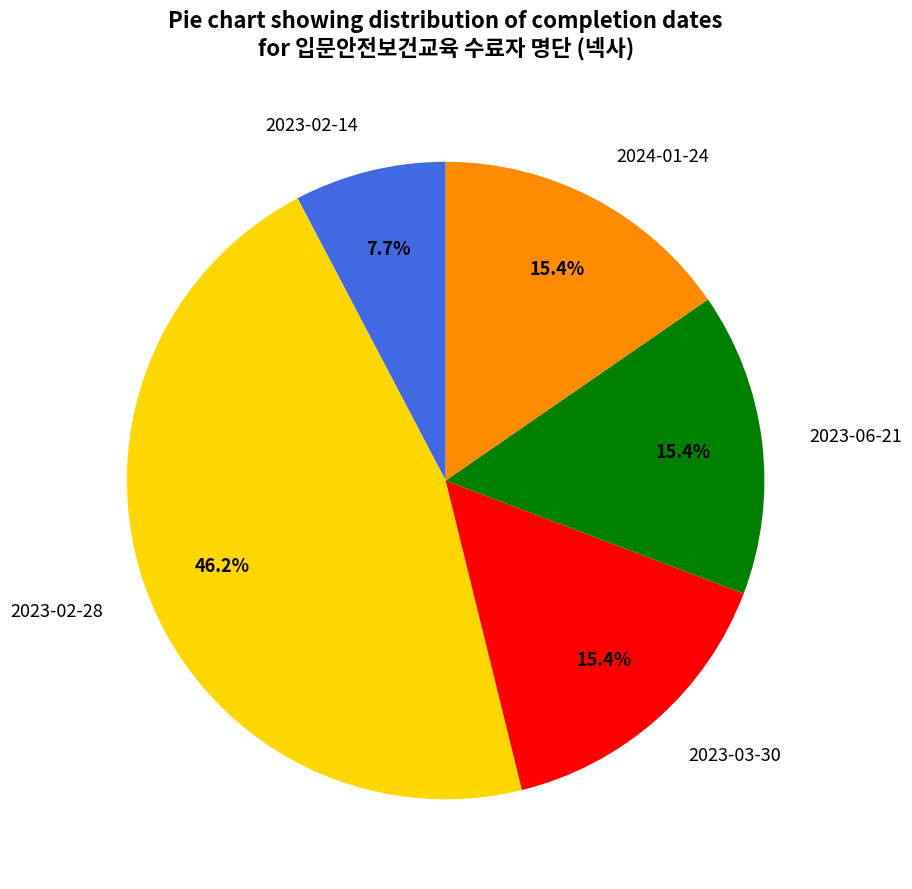

To the nearest percent, what percentage of the pie is 2023-02-14?

8%